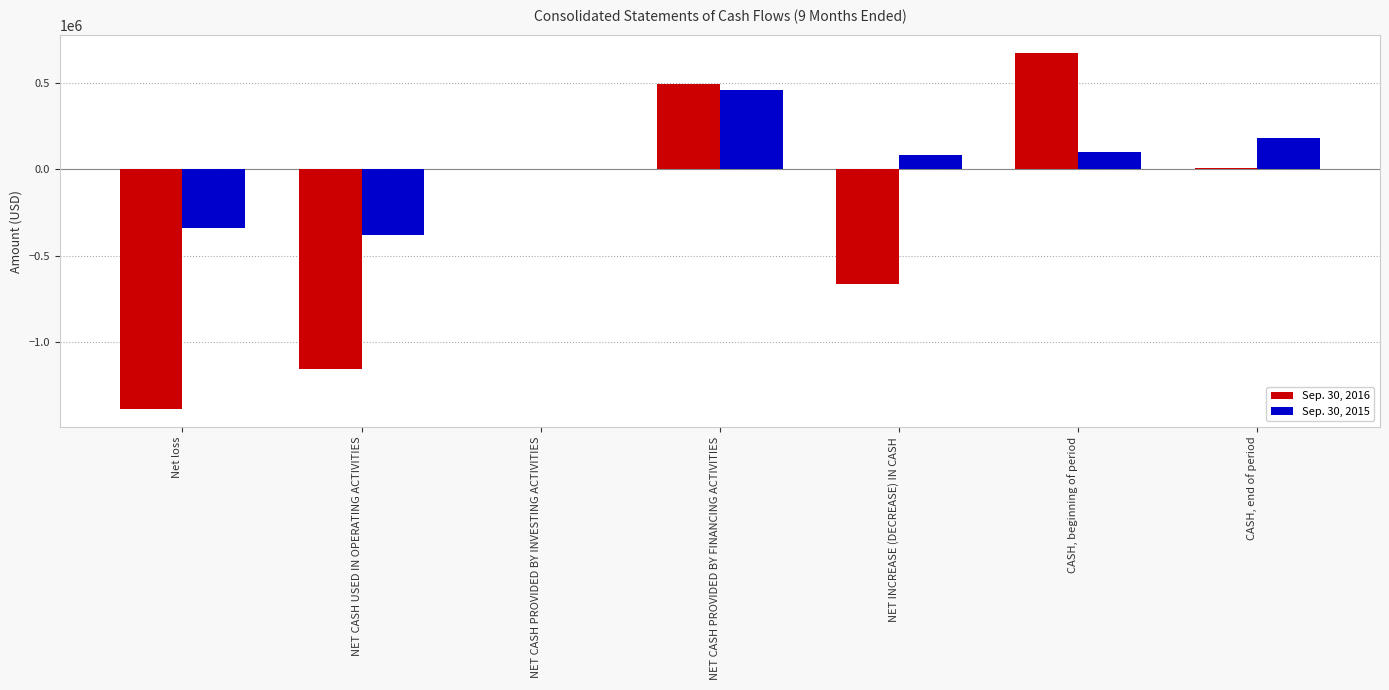

Which label corresponds to the largest value in the chart?

CASH, beginning of period